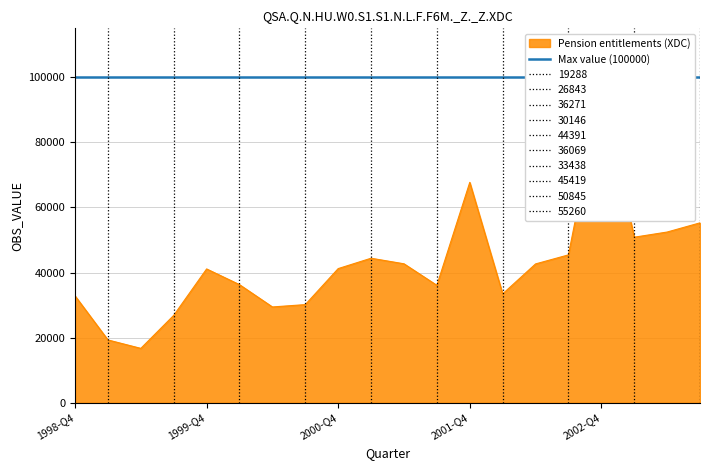

Reading left to right, what are all the values shown in this chart?

1998-Q4=32824	1999-Q1=19288	1999-Q2=16703	1999-Q3=26843	1999-Q4=41100	2000-Q1=36271	2000-Q2=29424	2000-Q3=30146	2000-Q4=41204	2001-Q1=44391	2001-Q2=42681	2001-Q3=36069	2001-Q4=67687	2002-Q1=33438	2002-Q2=42640	2002-Q3=45419	2002-Q4=96489	2003-Q1=50845	2003-Q2=52433	2003-Q3=55260